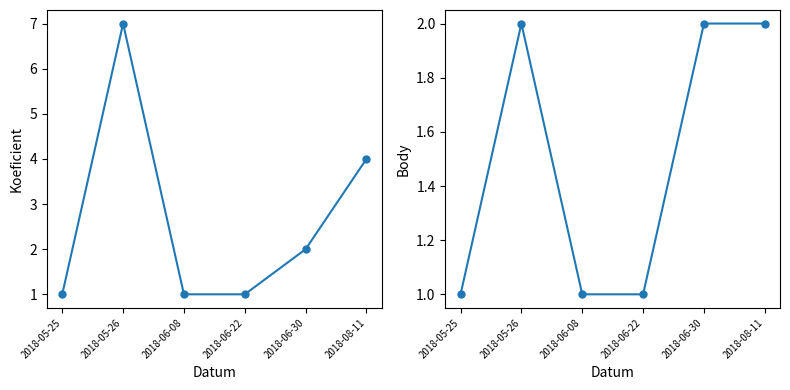

The Body series shows 1 at 2018-06-22. True or false?

True